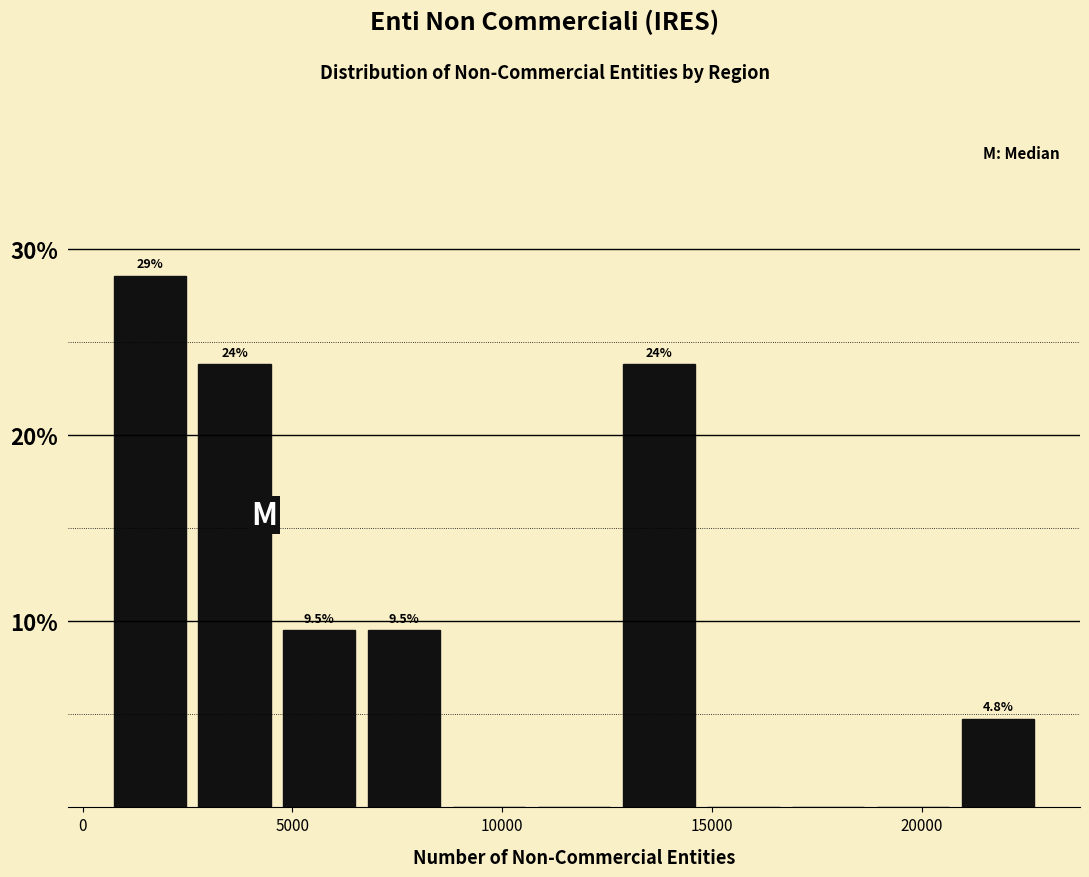

Over which range of the x-axis is the bar tallest?

500 to 2500